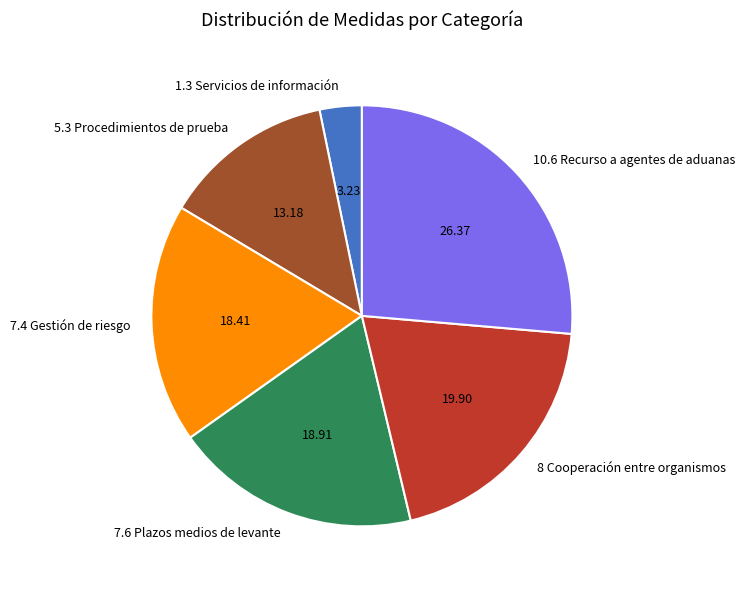

Which category has the smallest portion of the pie?

1.3 Servicios de información